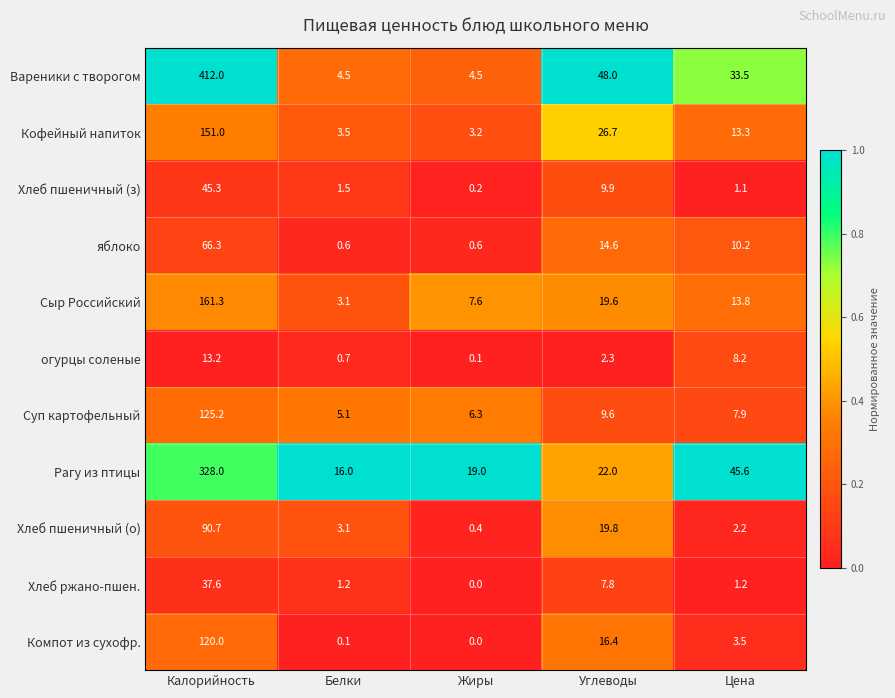

What is the total value across all series at Углеводы?

196.7